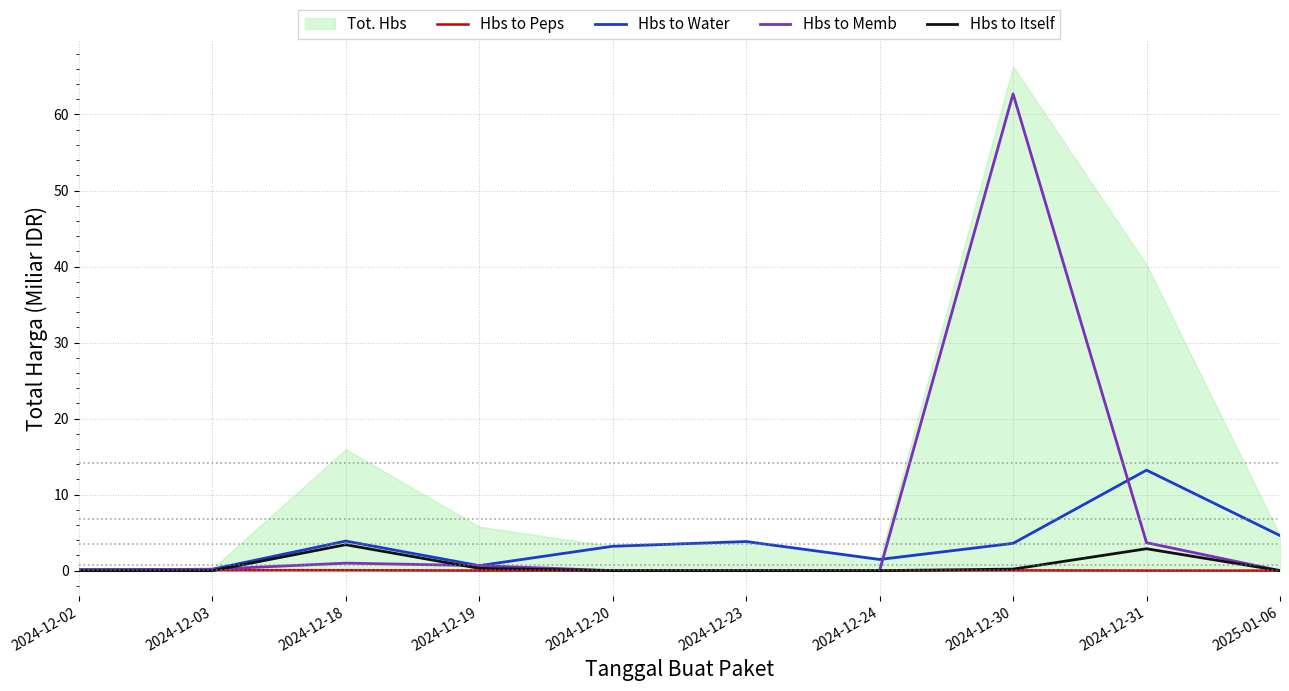

Is the value of Hbs to Memb at 2024-12-19 greater than the value of Hbs to Water at 2024-12-19?

Yes